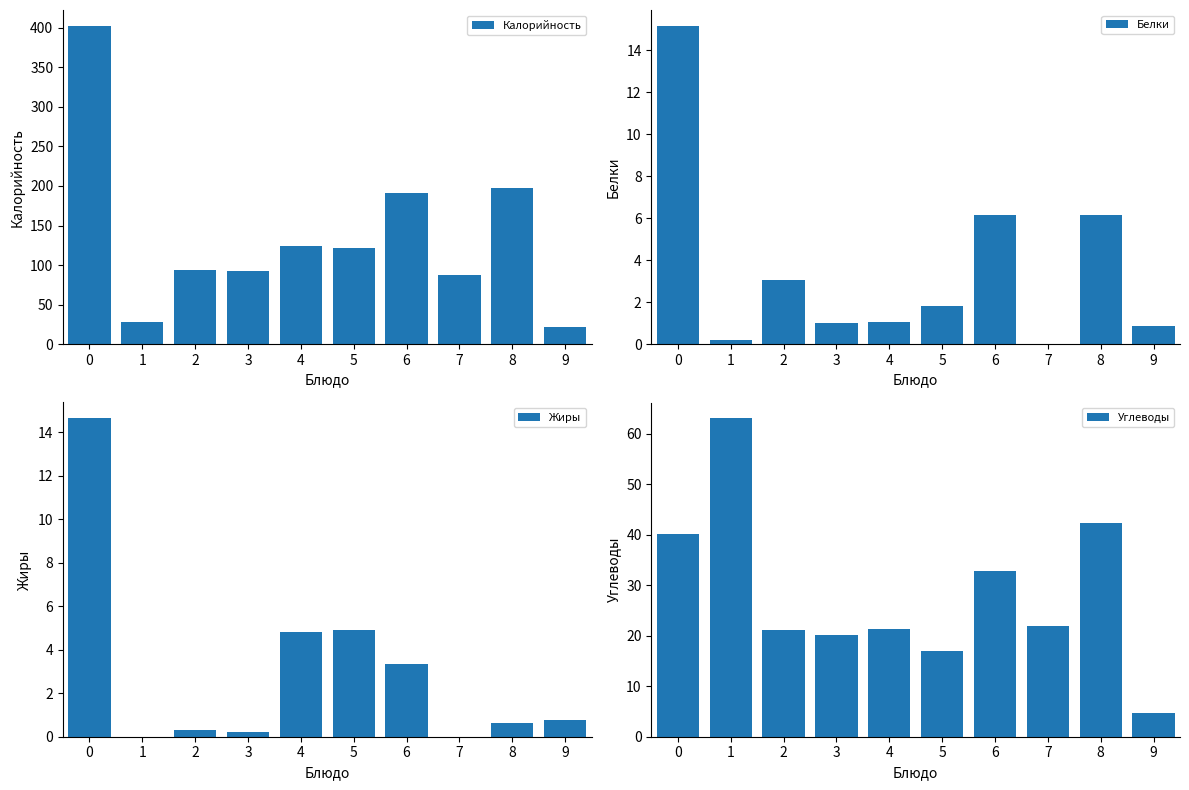

Reading right to left, transcribe all the data shown in this chart.

Калорийность: 21.5	197.6	88.0	190.5	122.0	124.6	92.0	93.2	28.0	402.2
Белки: 0.8	6.2	0.0	6.2	1.8	1.1	1.0	3.1	0.2	15.2
Жиры: 0.8	0.6	0.0	3.3	4.9	4.8	0.2	0.3	0.0	14.6
Углеводы: 4.6	42.2	22.0	32.8	17.0	21.3	20.2	21.1	63.0	40.1